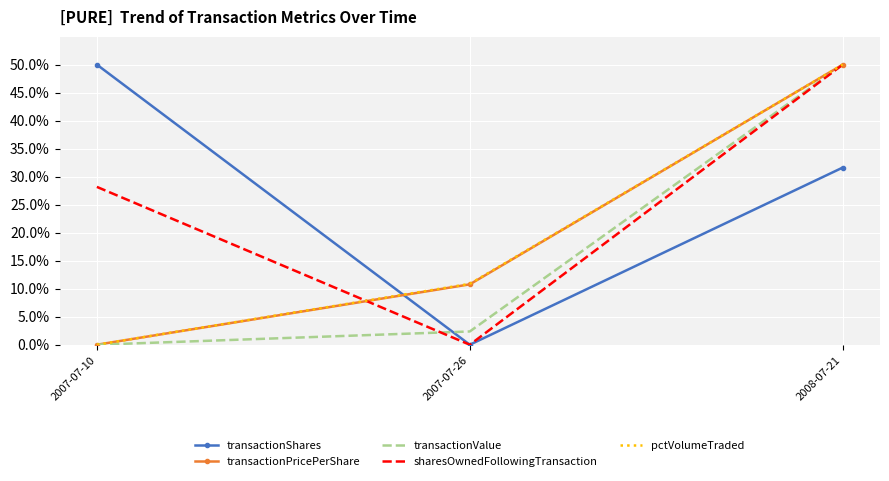

Reading right to left, what are all the values shown in this chart?

transactionShares: 2008-07-21=31.6	2007-07-26=0.0	2007-07-10=50.0
transactionPricePerShare: 2008-07-21=50.0	2007-07-26=10.8	2007-07-10=0.0
transactionValue: 2008-07-21=50.0	2007-07-26=2.4	2007-07-10=0.0
sharesOwnedFollowingTransaction: 2008-07-21=50.0	2007-07-26=0.0	2007-07-10=28.2
pctVolumeTraded: 2008-07-21=50.0	2007-07-26=10.9	2007-07-10=0.0